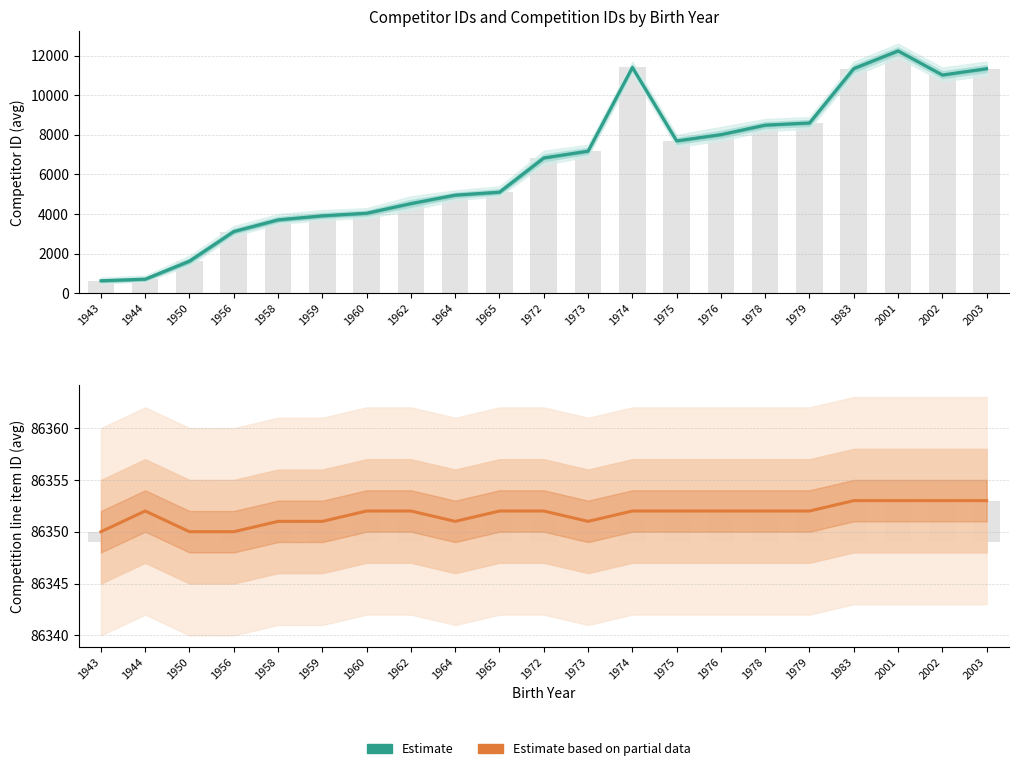

What is the total value across all series at 1975?

94049